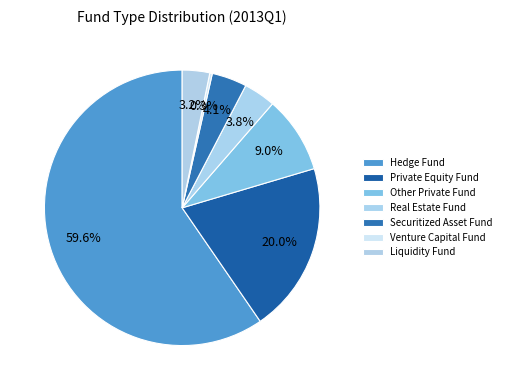

To the nearest percent, what is the combined percentage of Real Estate Fund and Liquidity Fund?

7%